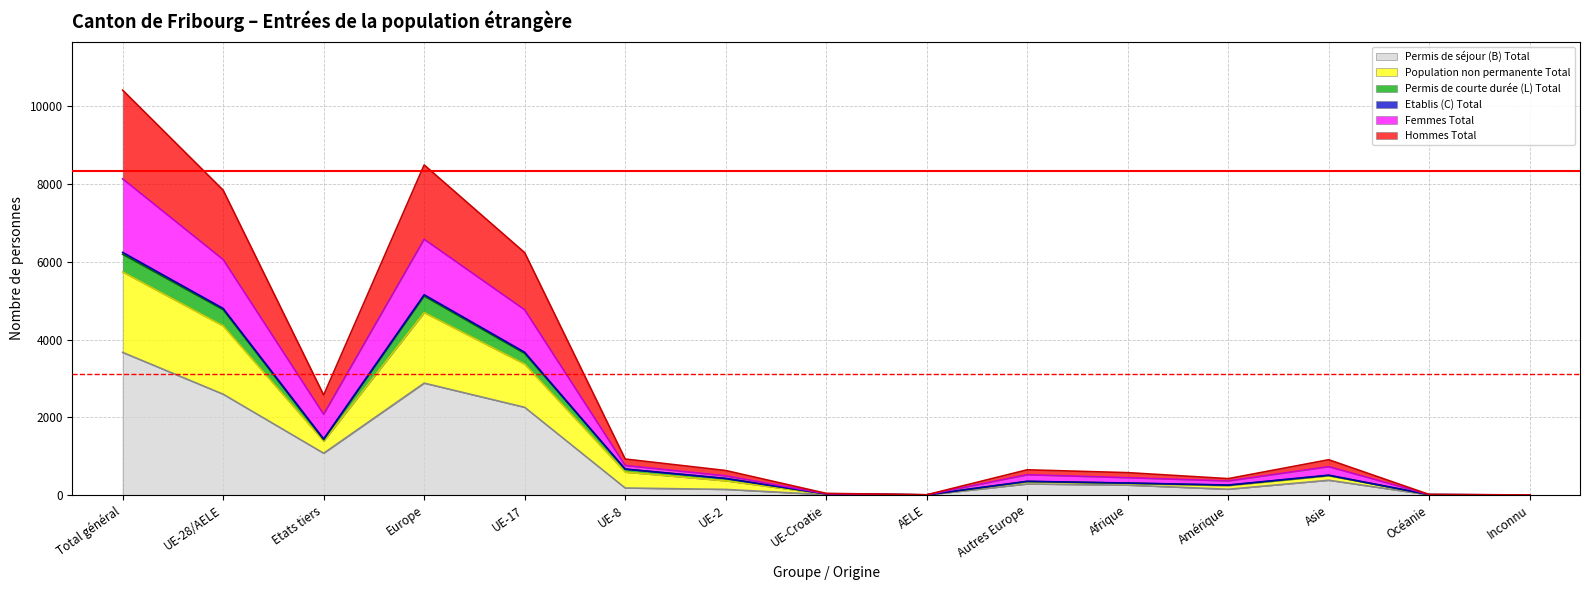

Where is the first local minimum for Hommes Total?

Etats tiers